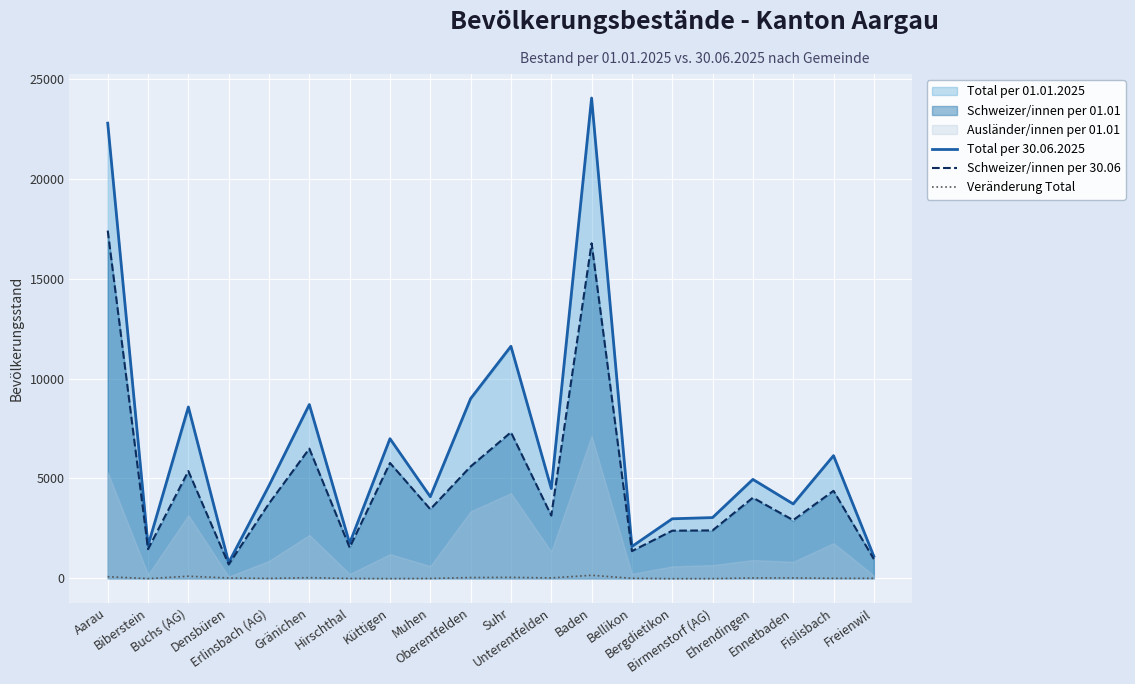

What is the average value of the Veränderung Total series?

26